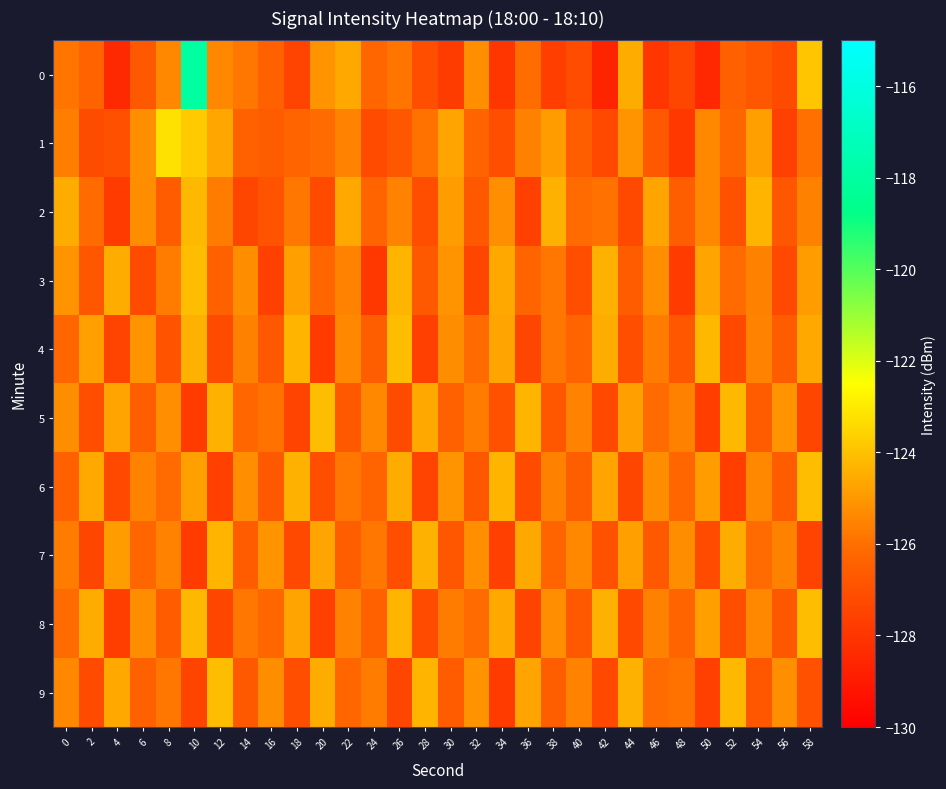

What is the total value across all series at 52?

-1260.7